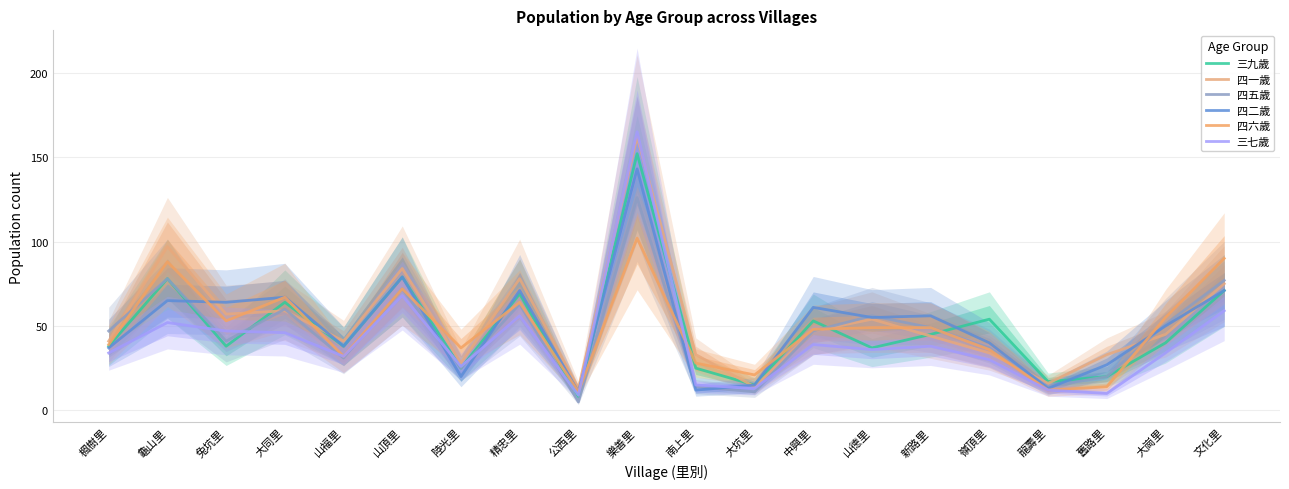

Is this an area chart (filled region under the line)?

No